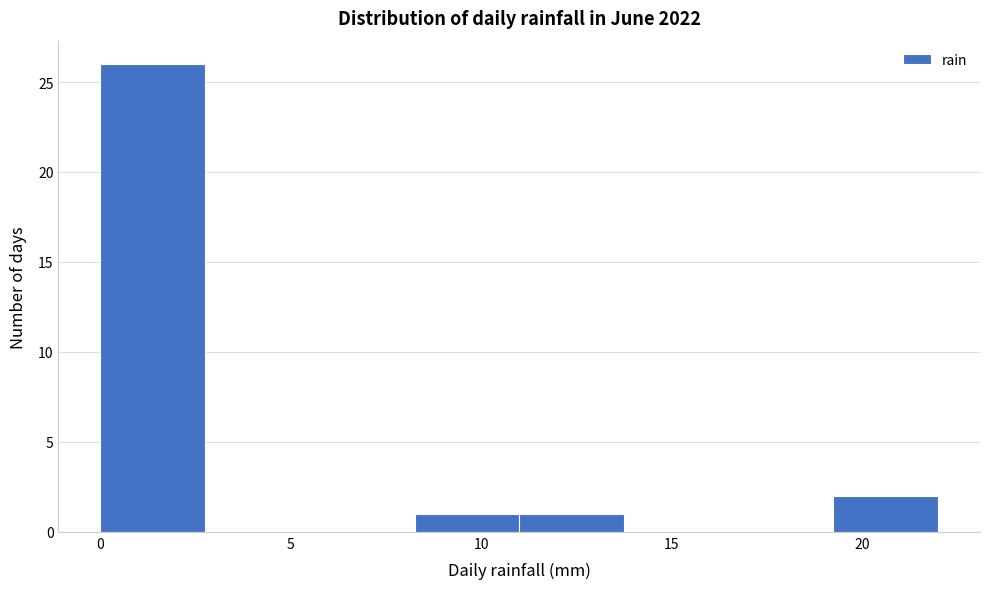

Reading left to right, list every bar in this chart as the range it spans on the x-axis followed by its height. Neither the bar edges nor the heights are printed on the chart, so give them approximately, as read against the axes.

0.00 to 2.75: 26
2.75 to 5.50: 0
5.50 to 8.25: 0
8.25 to 11.00: 1
11.00 to 13.75: 1
13.75 to 16.50: 0
16.50 to 19.25: 0
19.25 to 22.00: 2